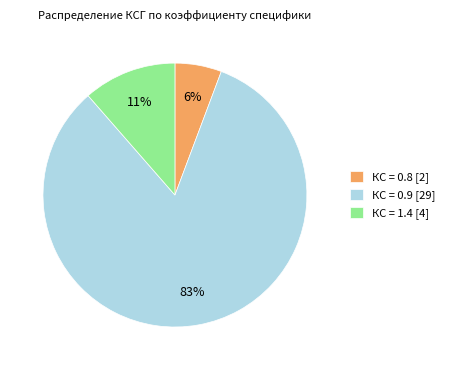

Count the number of slices in the pie.

3